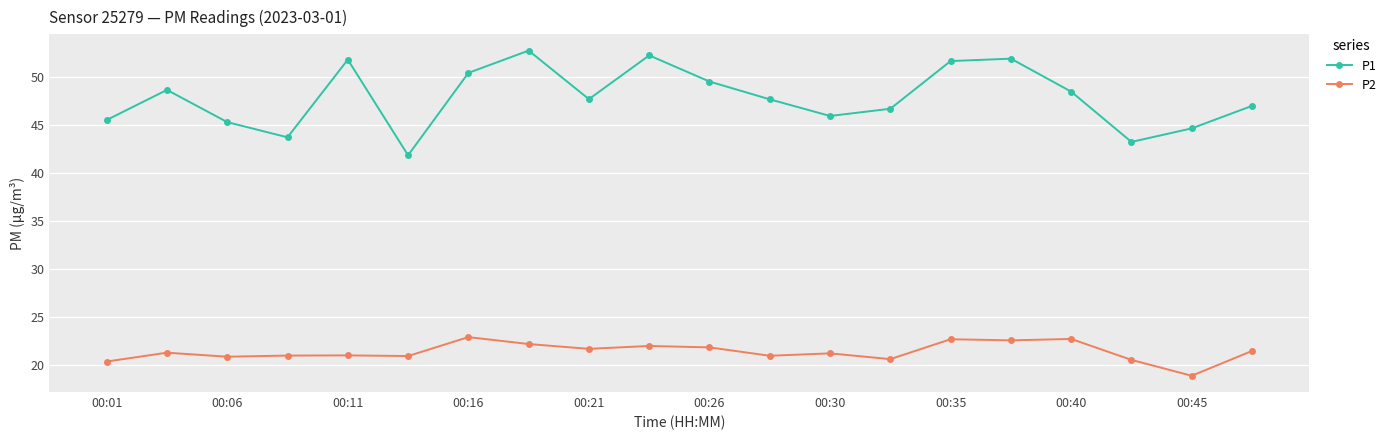

List the series in order of their peak value, lowest first.

P2, P1